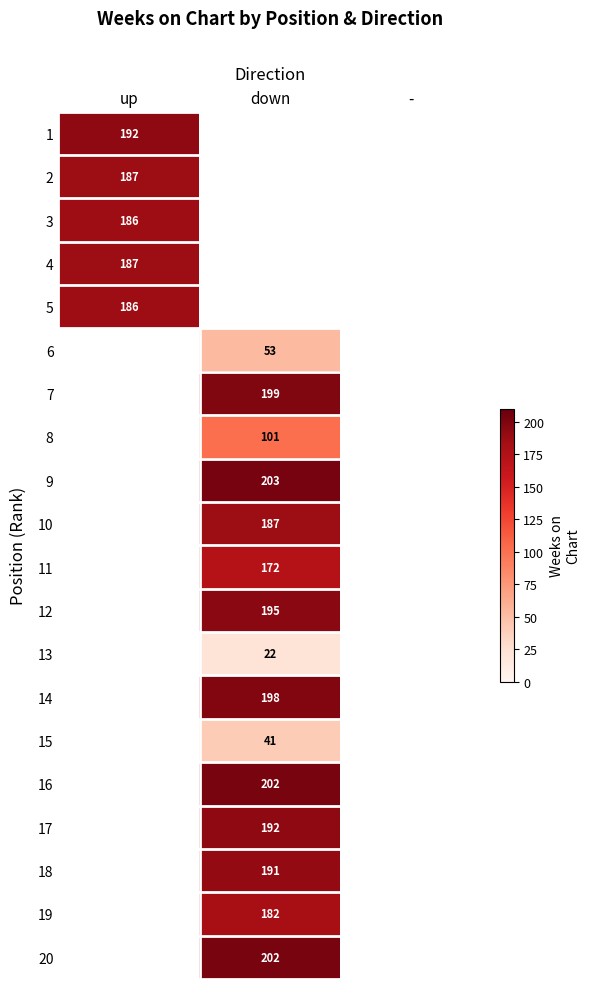

True or false: 6 has a value of 11 at down.

False